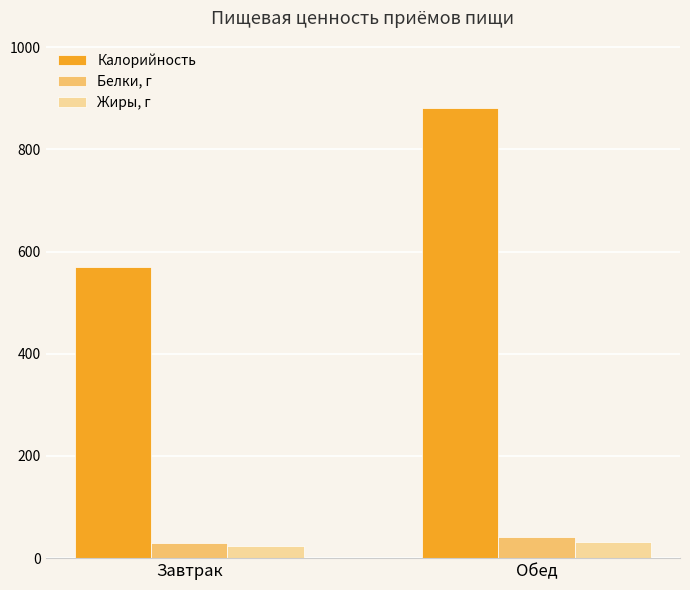

Is the value of Жиры, г at Обед greater than the value of Калорийность at Обед?

No